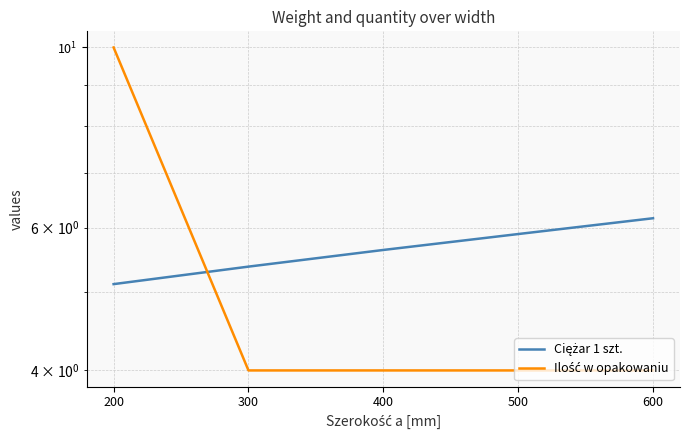

What is the total value across all series at 300?

9.4